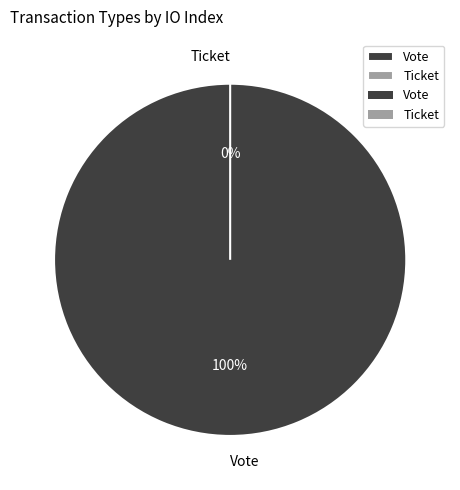

True or false: Vote accounts for 100% of the total.

True